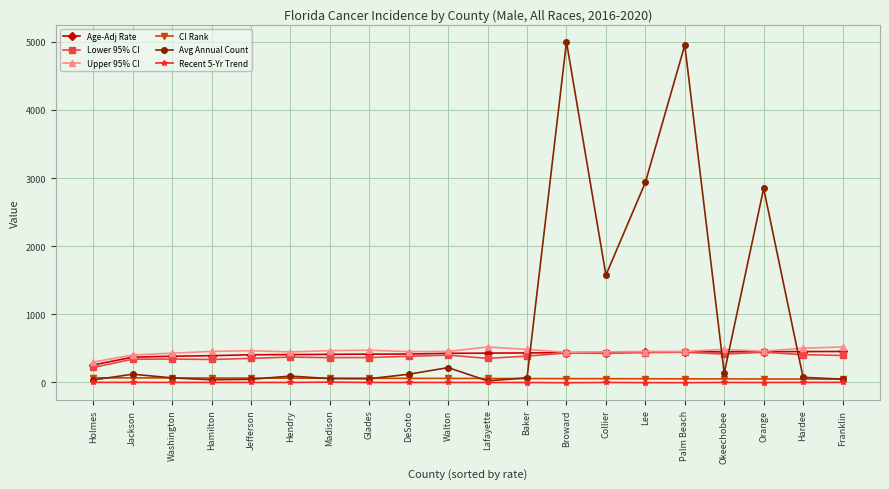

True or false: Upper 95% CI has more than 0 interior local peaks.

True